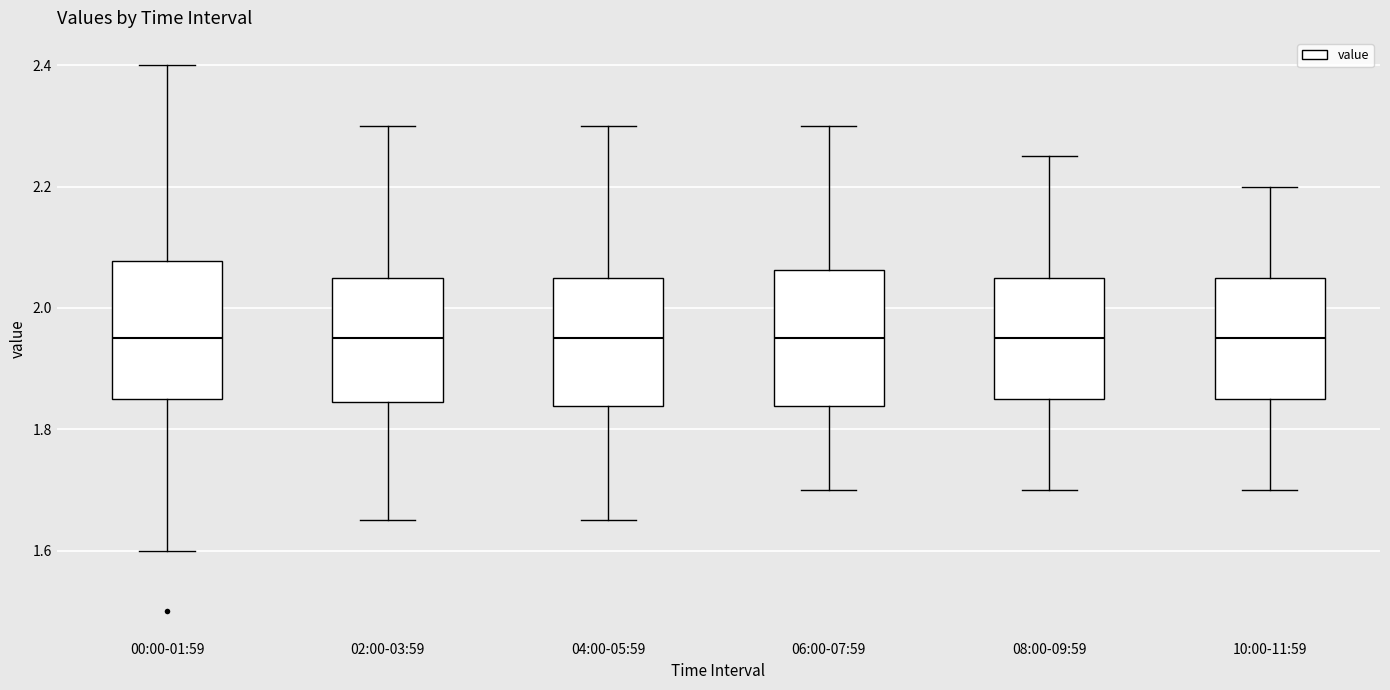

Reading left to right, read every box against the y-axis: the position of its median line, the range the box covers, and the ends of its whiskers. The values are not printed on the chart, so give them approximately, as read against the axis.

00:00-01:59: median 1.96, box 1.86 to 2.08, whiskers 1.60 to 2.40
02:00-03:59: median 1.96, box 1.84 to 2.06, whiskers 1.66 to 2.30
04:00-05:59: median 1.96, box 1.84 to 2.06, whiskers 1.66 to 2.30
06:00-07:59: median 1.96, box 1.84 to 2.06, whiskers 1.70 to 2.30
08:00-09:59: median 1.96, box 1.86 to 2.06, whiskers 1.70 to 2.26
10:00-11:59: median 1.96, box 1.86 to 2.06, whiskers 1.70 to 2.20